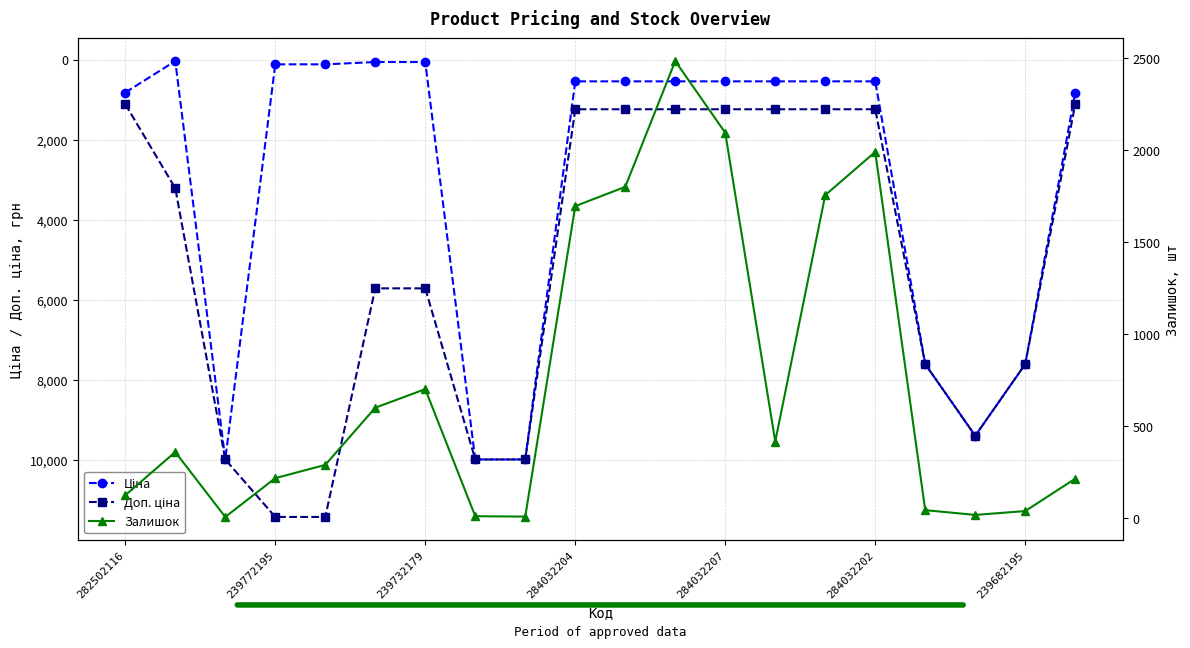

What is the greatest value displayed?

11410.0